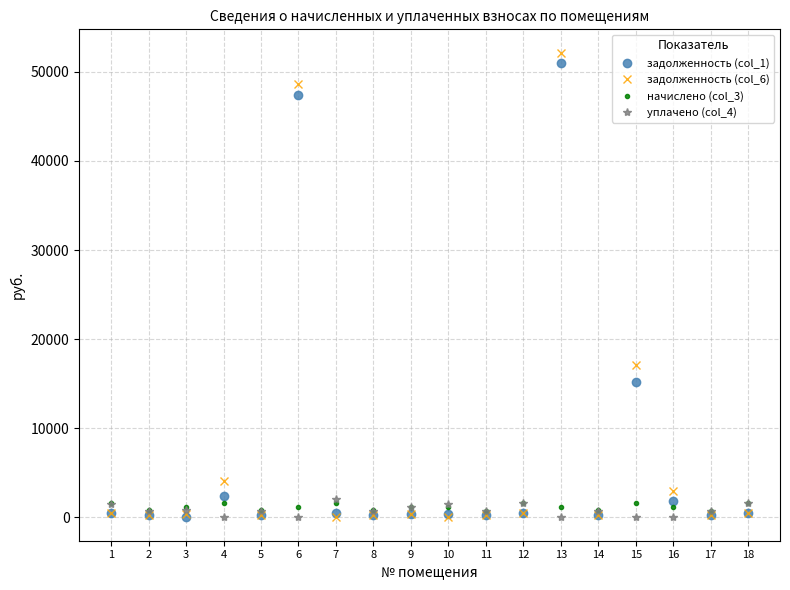

Is the value of задолженность (col_6) at 14 greater than the value of начислено (col_3) at 2?

No